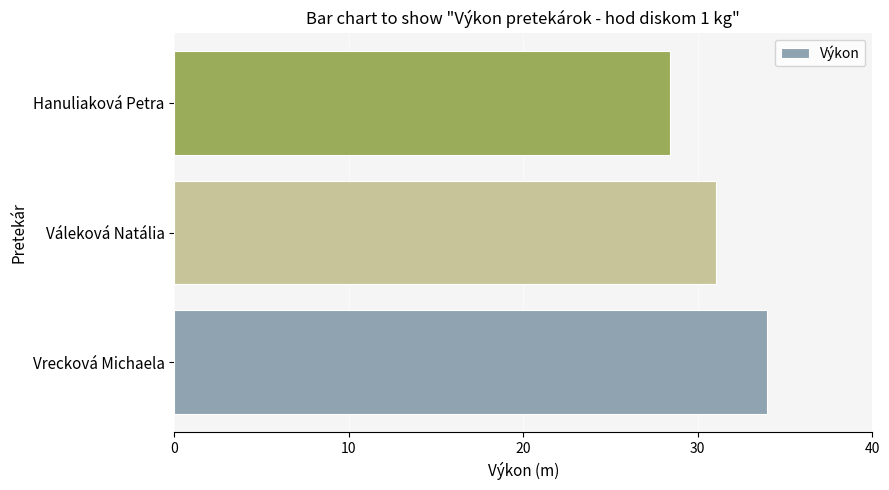

What is the change in value from Vrecková Michaela to Váleková Natália?

-2.9